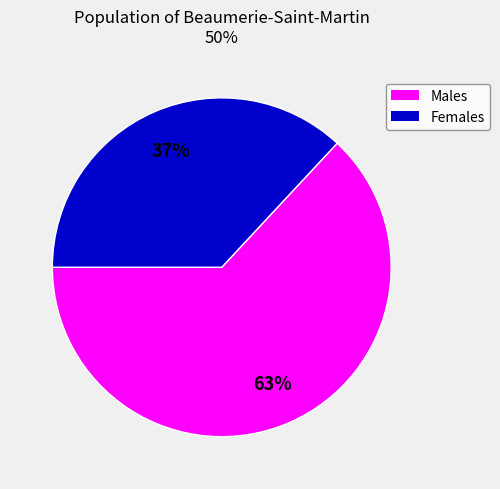

To the nearest percent, what is the average slice percentage?

50%